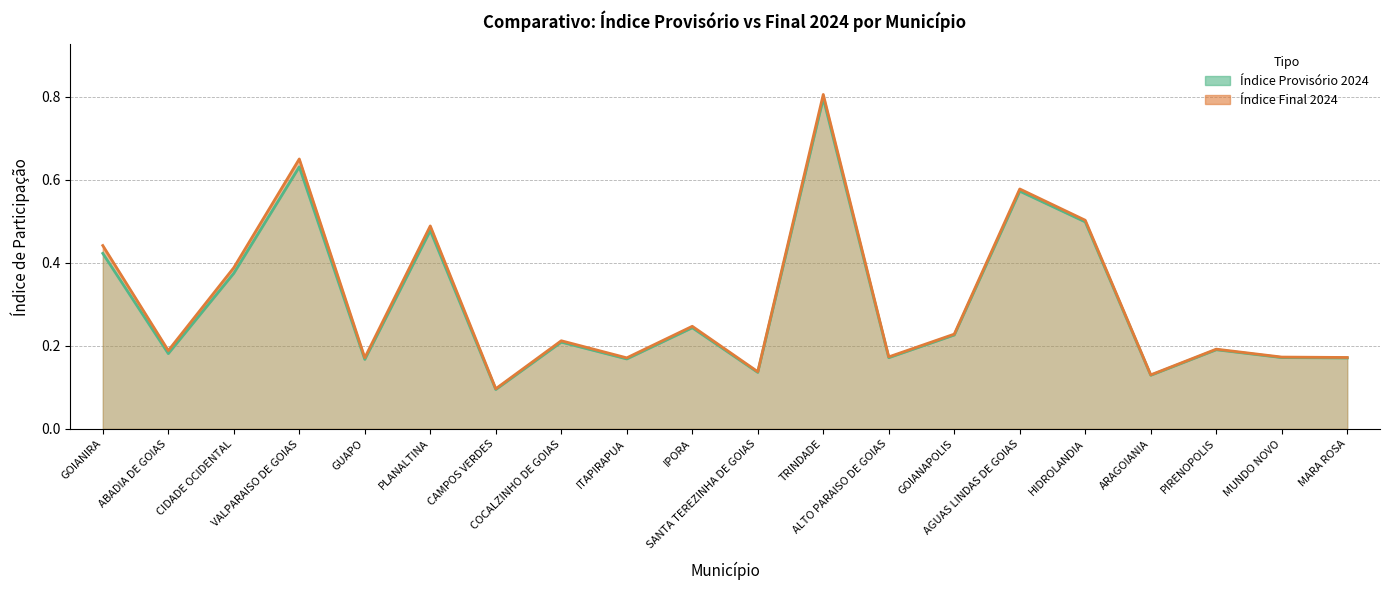

True or false: Índice Final 2024 and Índice Provisório 2024 intersect in this chart.

False